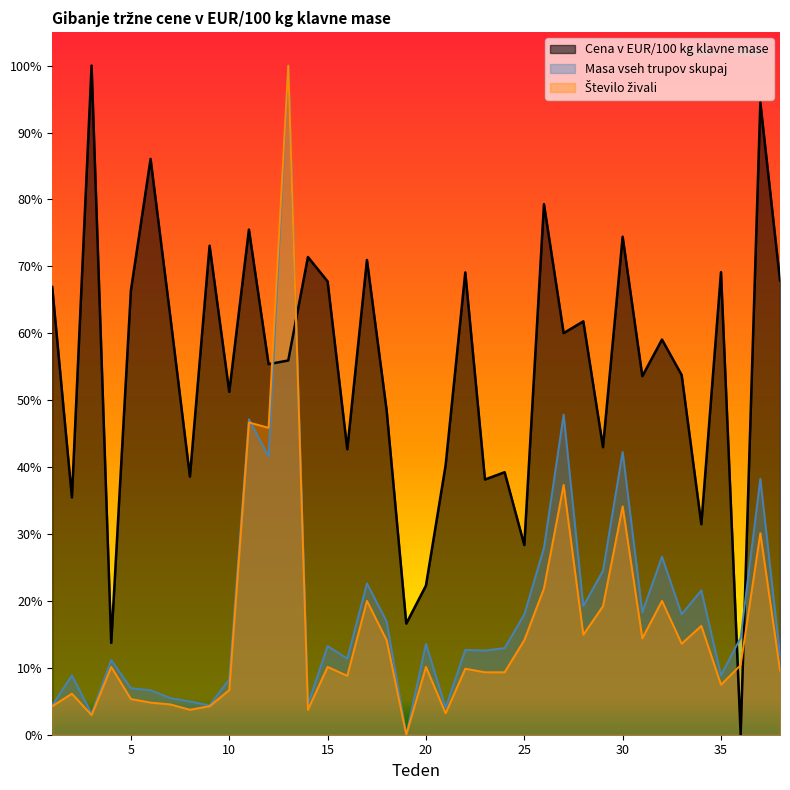

Is it true that Masa vseh trupov skupaj equals 0.1 at 35?

False